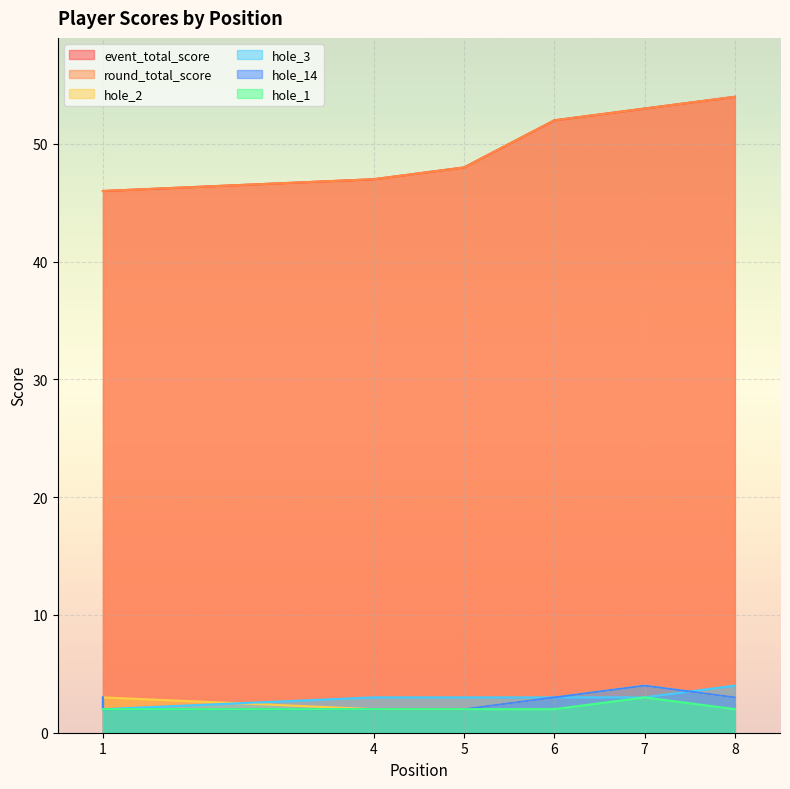

Rank the series by their maximum value, from highest to lowest.

event_total_score, round_total_score, hole_2, hole_3, hole_14, hole_1